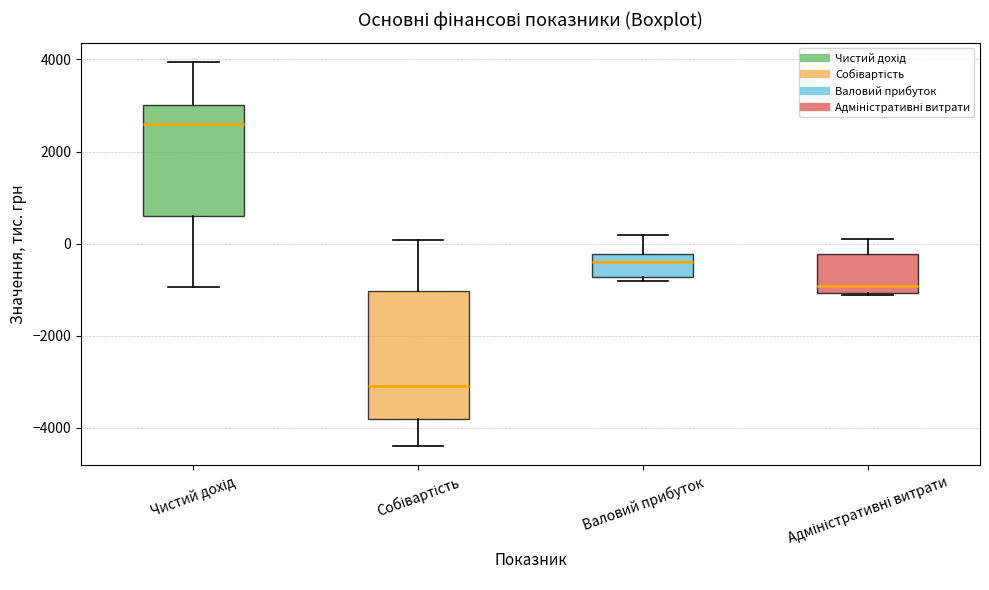

Reading left to right, transcribe this box plot: for each box, give where its median line is, the range the box spans, and where its two whiskers end, as read against the y-axis. The values are not printed on the chart, so give them approximately, as read against the axis.

Чистий дохід: median 2600, box 600 to 3000, whiskers -1000 to 4000
Собівартість: median -3000, box -3800 to -1000, whiskers -4400 to 0
Валовий прибуток: median -400, box -800 to -200, whiskers -800 (just below the box's lower edge) to 200
Адміністративні витрати: median -1000 (just above the box's lower edge), box -1000 to -200, whiskers -1200 to 0